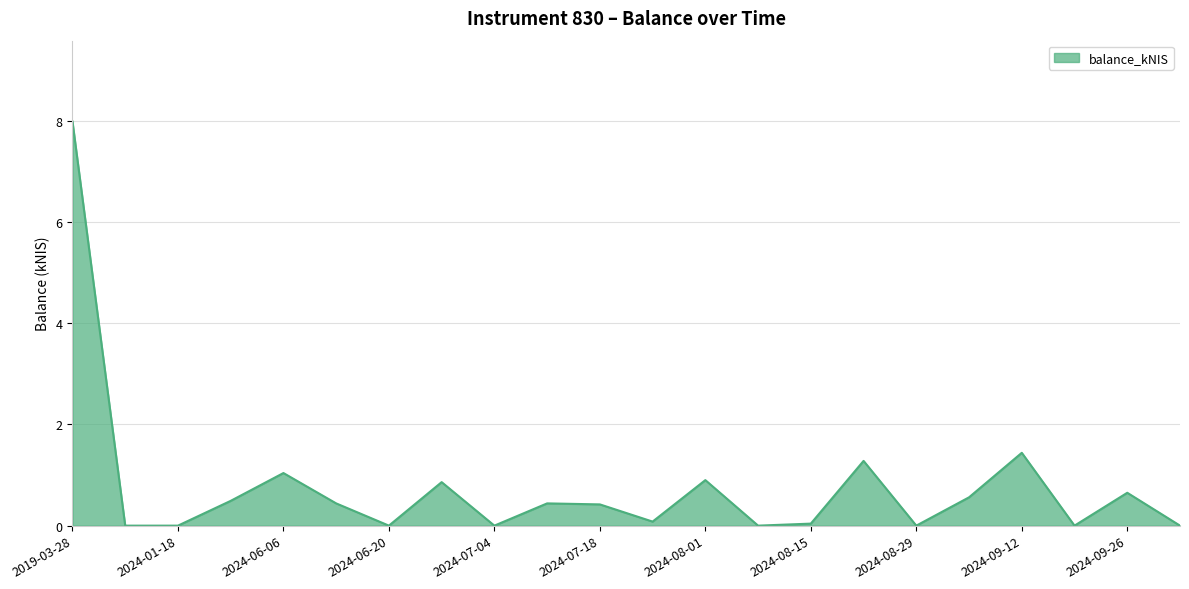

What is the difference between the maximum and minimum values?

8.0